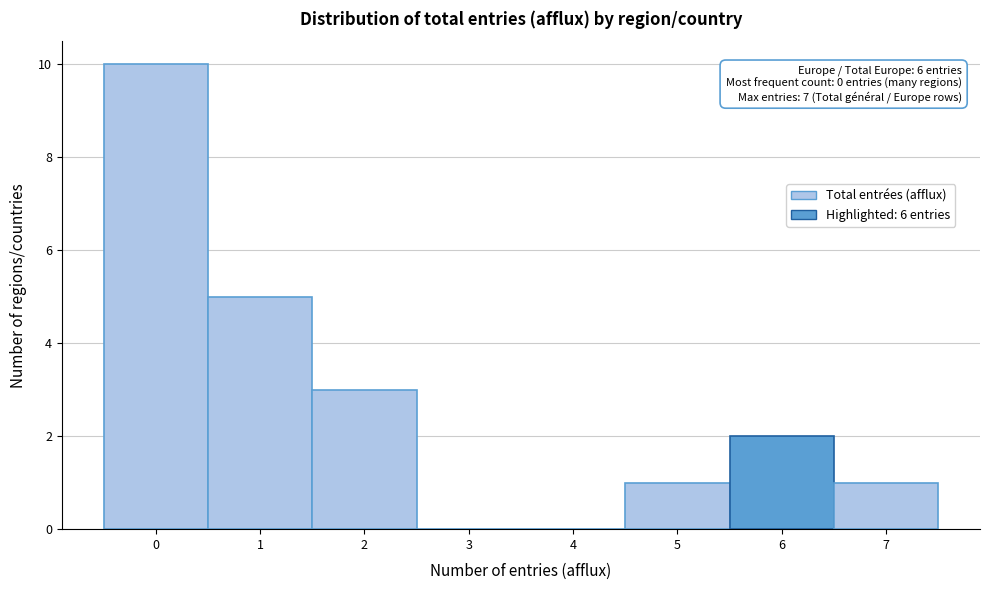

Over which range of the x-axis is the bar tallest?

-0.5 to 0.5